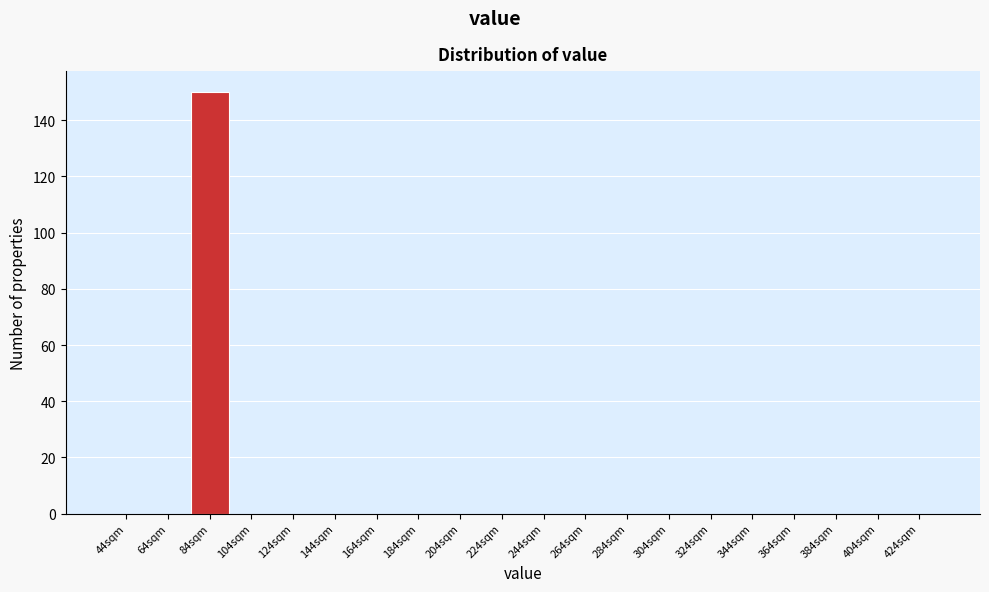

Reading left to right, transcribe all the data shown in this chart.

44sqm=0	64sqm=0	84sqm=150	104sqm=0	124sqm=0	144sqm=0	164sqm=0	184sqm=0	204sqm=0	224sqm=0	244sqm=0	264sqm=0	284sqm=0	304sqm=0	324sqm=0	344sqm=0	364sqm=0	384sqm=0	404sqm=0	424sqm=0